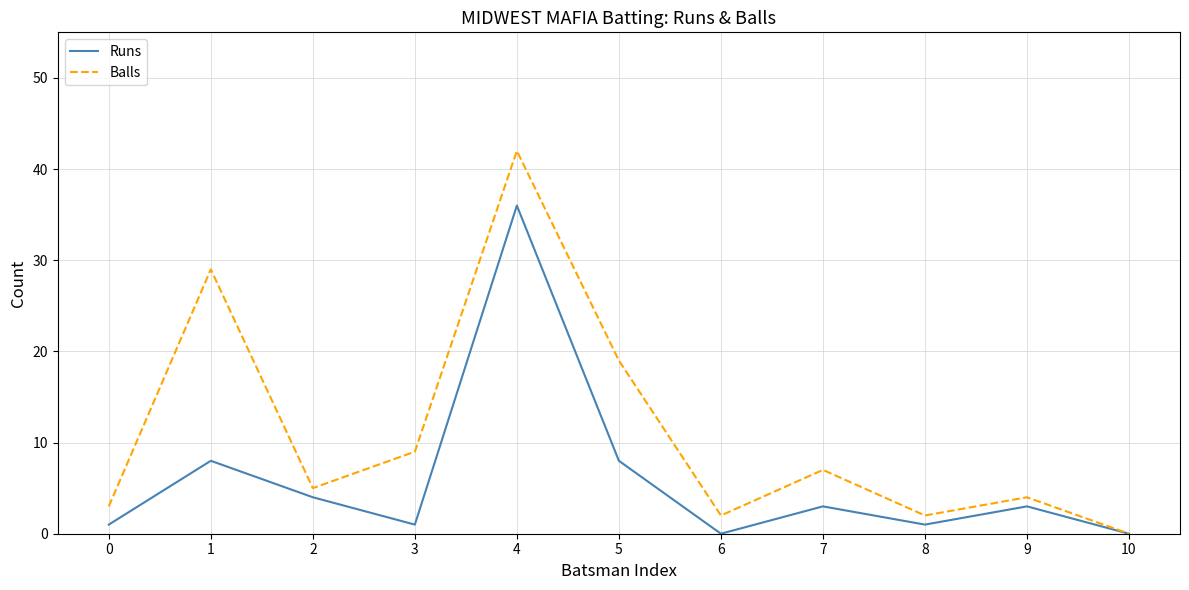

Which series has the largest total across all categories?

Balls